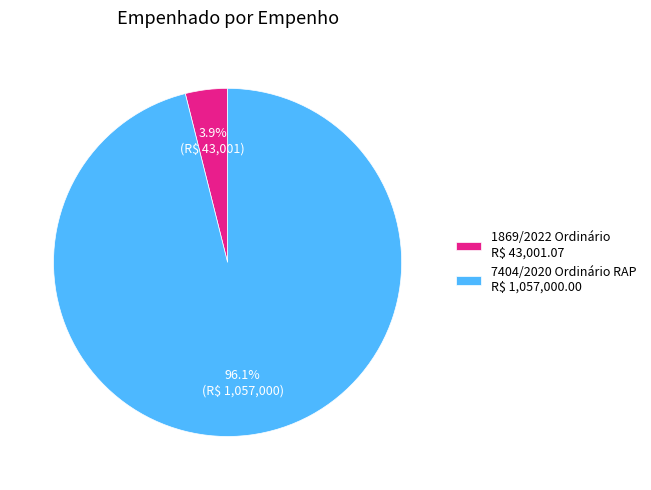

Which category accounts for the majority?

7404/2020 Ordinário RAP